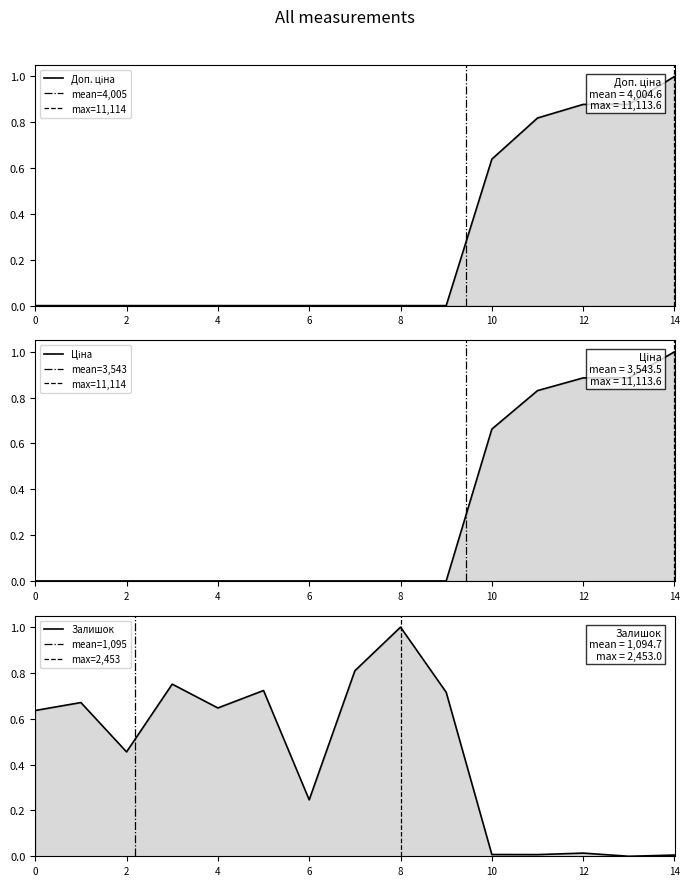

Which series has the largest total across all categories?

Залишок